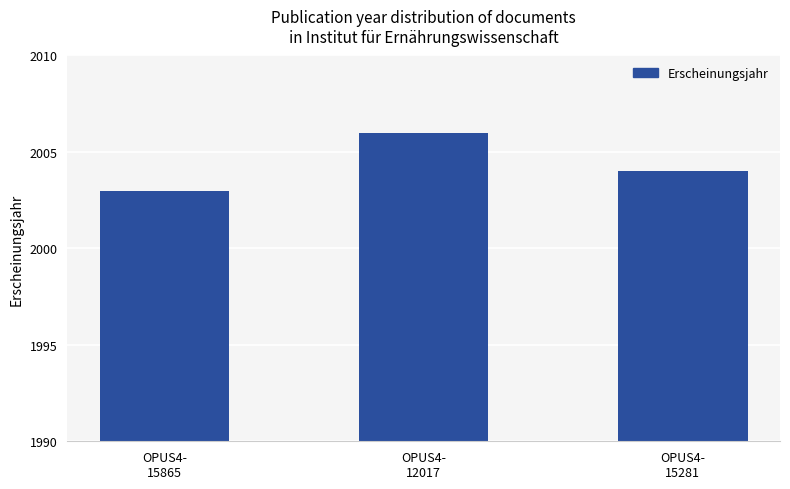

True or false: the data shows 2004 at OPUS4-
15281.

True